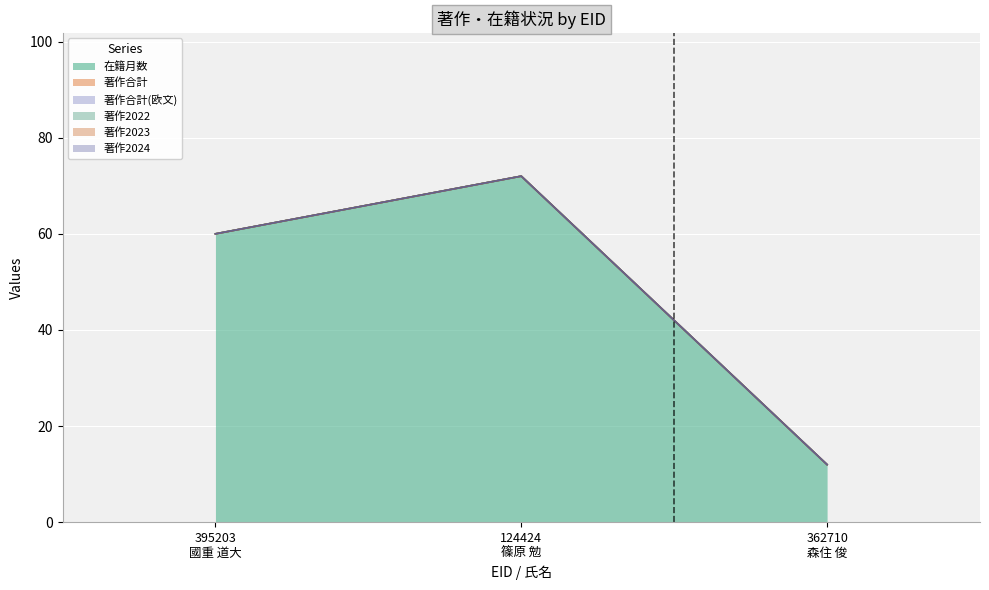

Rank the series at 362710
森住 俊 from highest to lowest value.

在籍月数, 著作合計, 著作合計(欧文), 著作2022, 著作2023, 著作2024